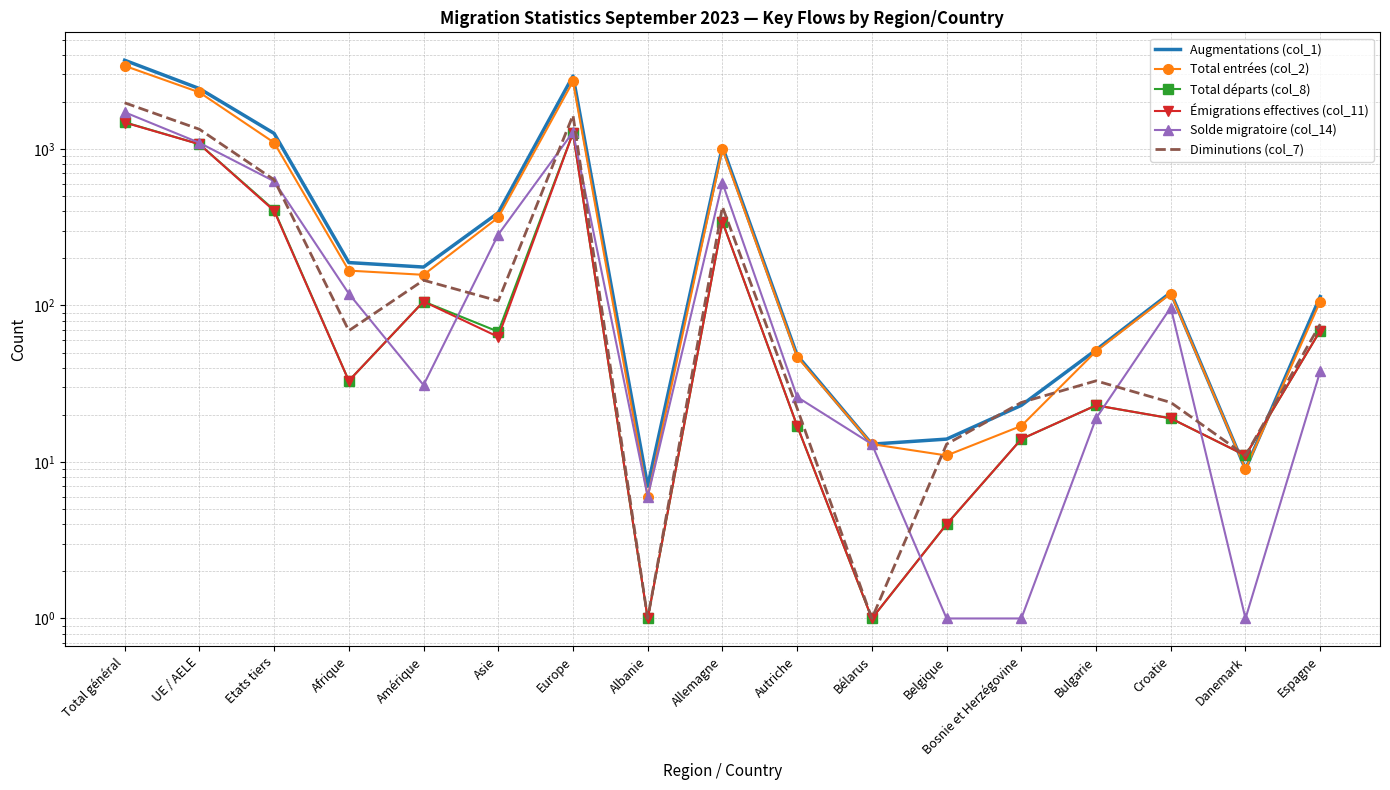

What is the difference between the maximum and minimum values in the Augmentations (col_1) series?

3683